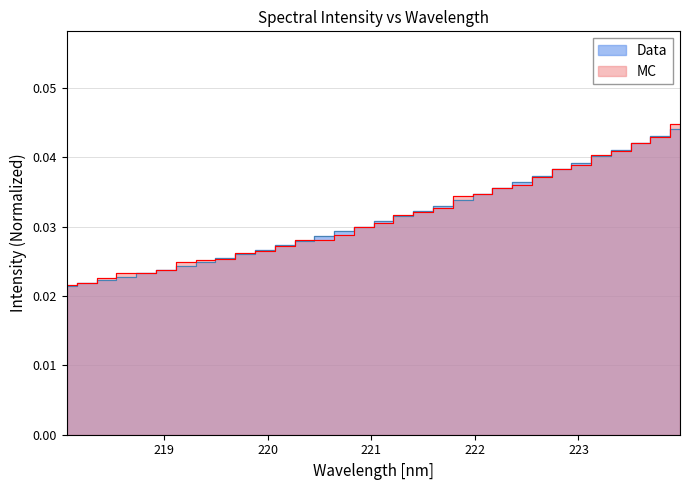

Between 222.0721 and 219.2067, which is larger?

222.0721